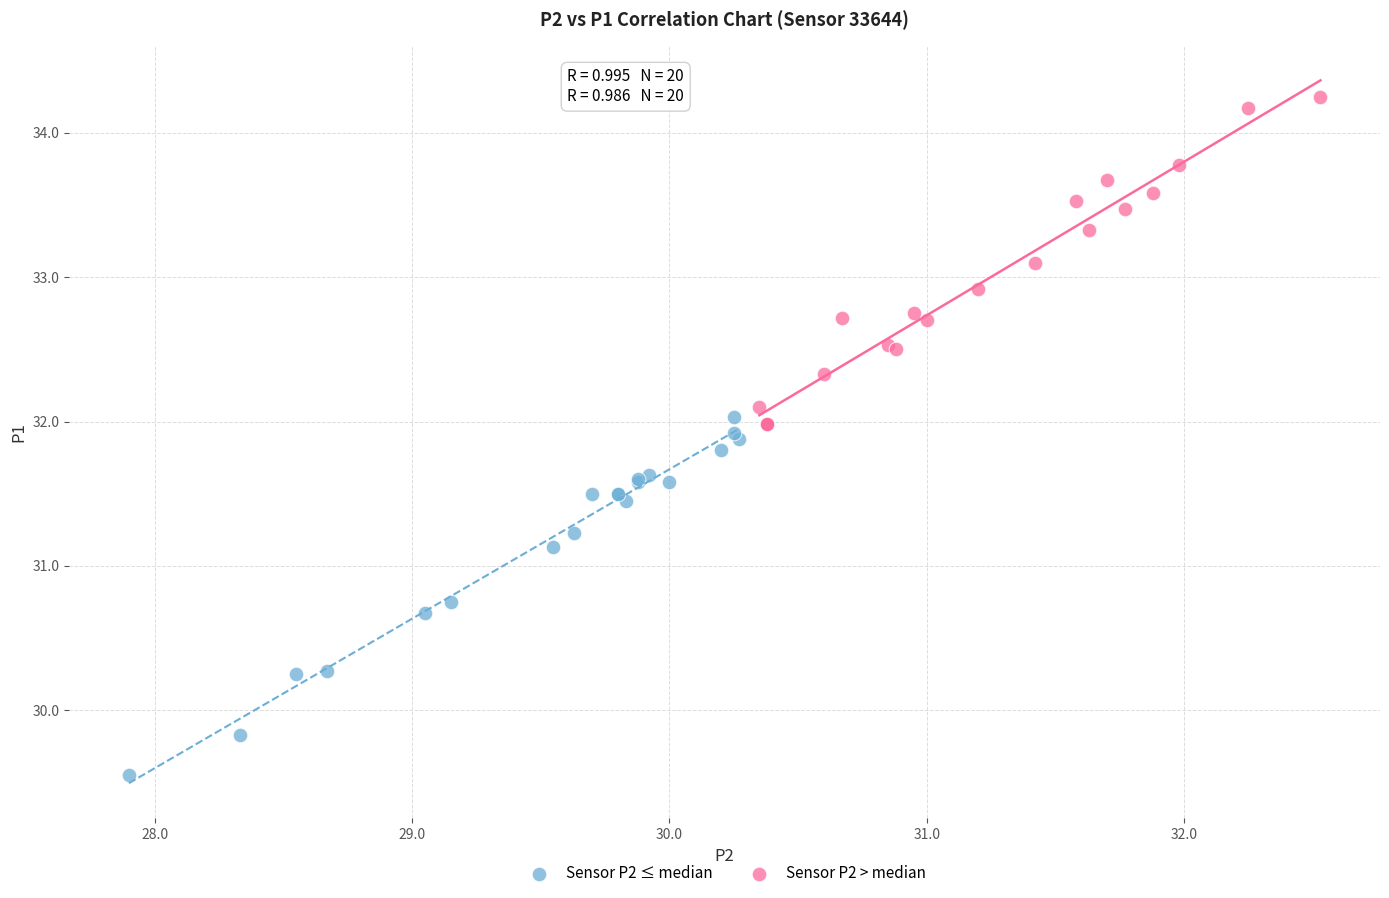

Which series contains the lowest Y value?

Sensor P2 ≤ median